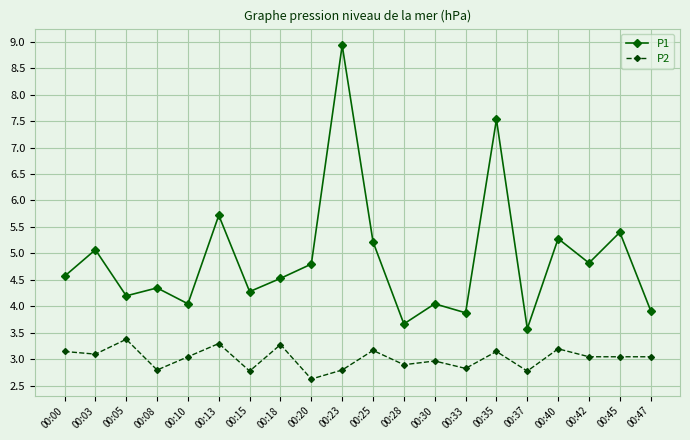

List the series in order of their peak value, lowest first.

P2, P1